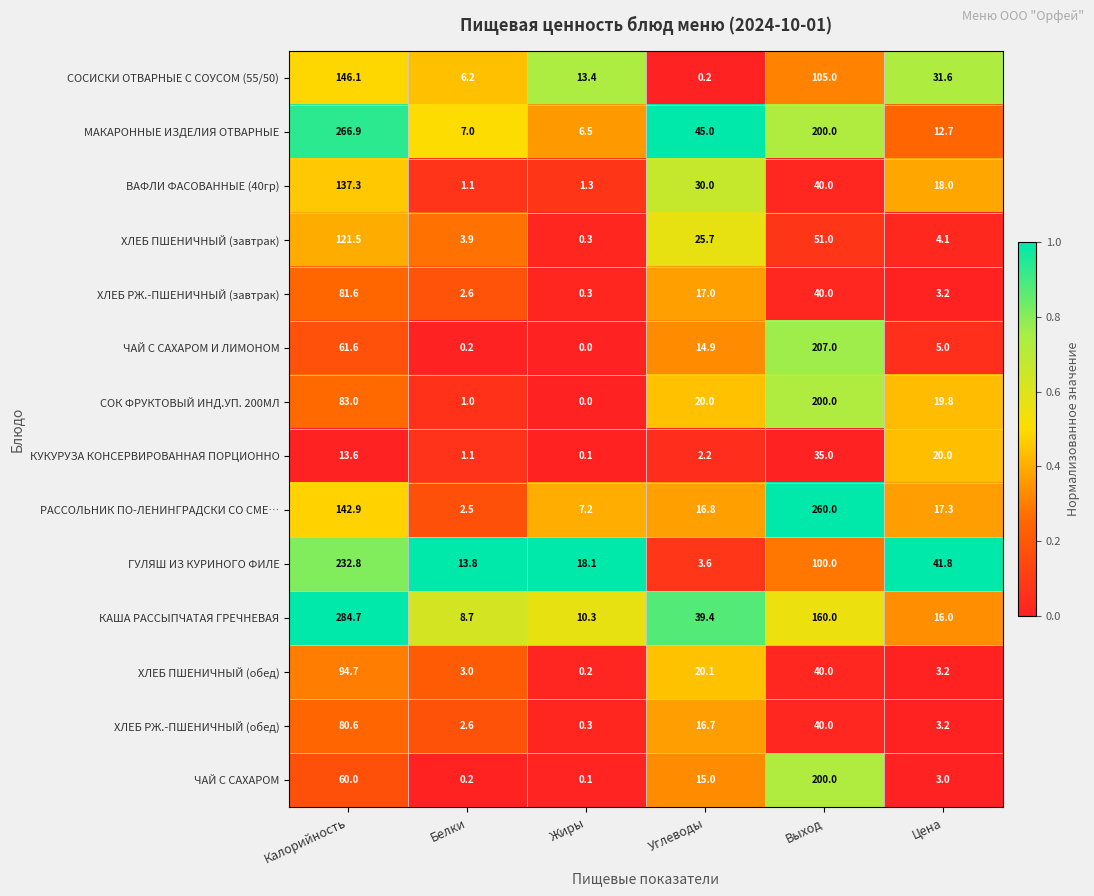

Which category has the highest value across all series?

Калорийность